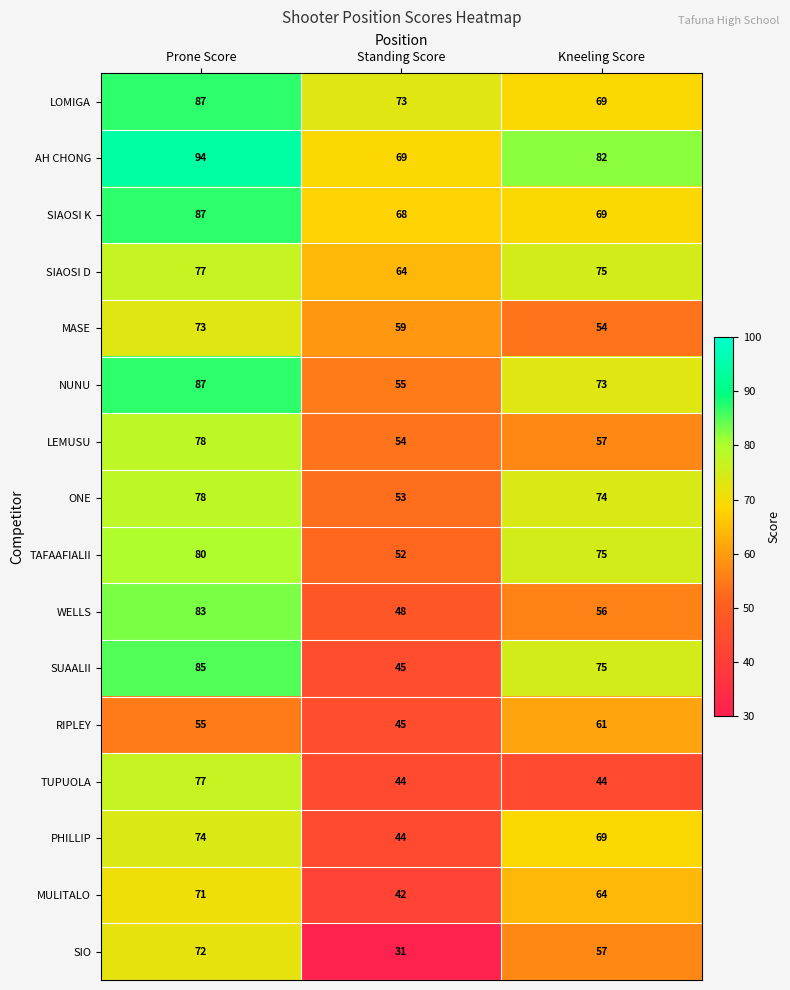

How many categories are shown in the chart?

3